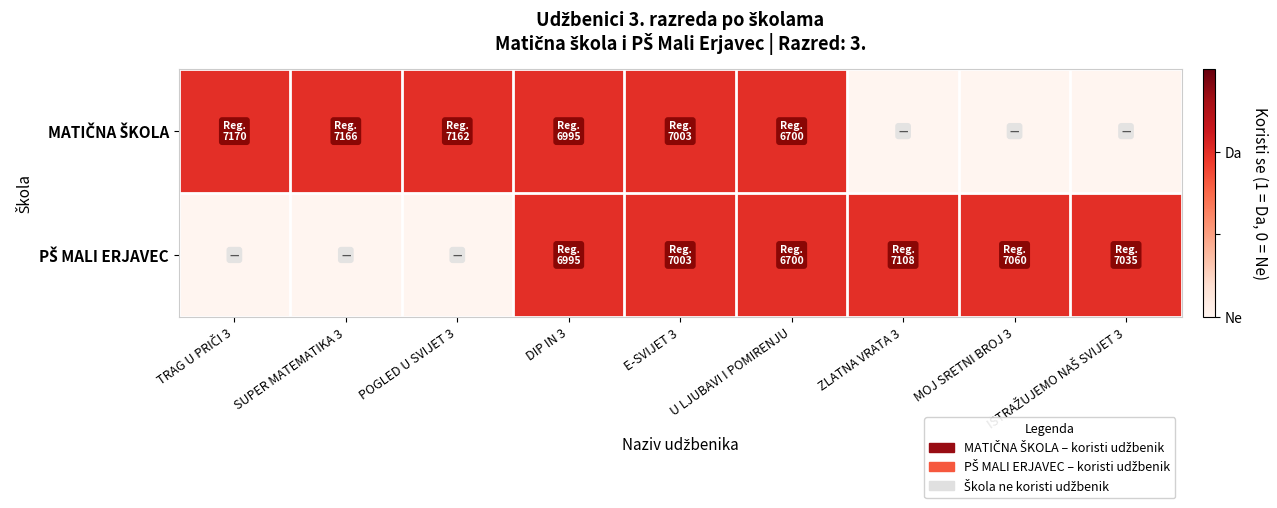

What is the greatest value displayed?

1